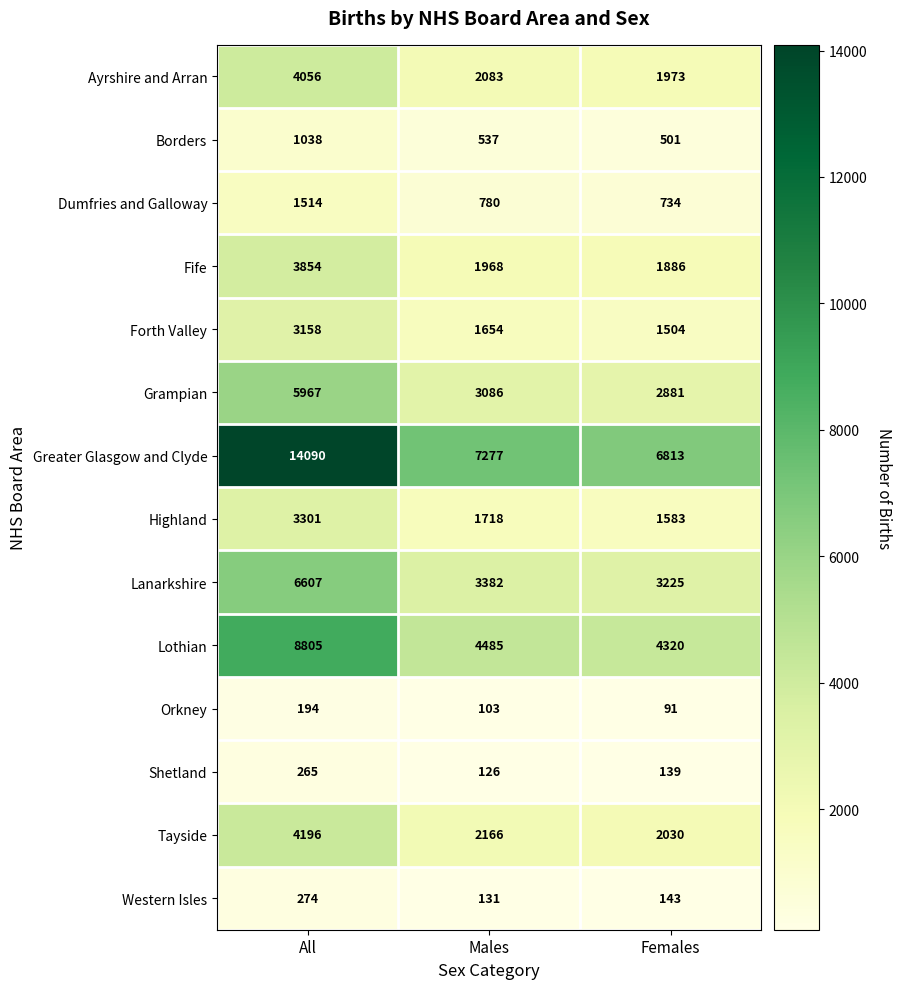

Where does the Forth Valley series first go above 1654?

All